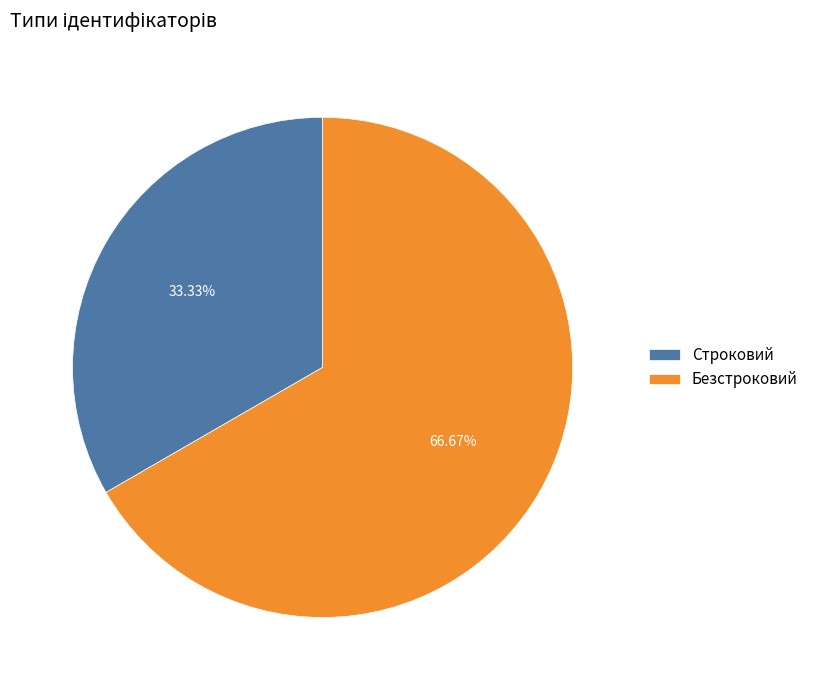

To the nearest percent, what is the combined percentage of Безстроковий and Строковий?

100%